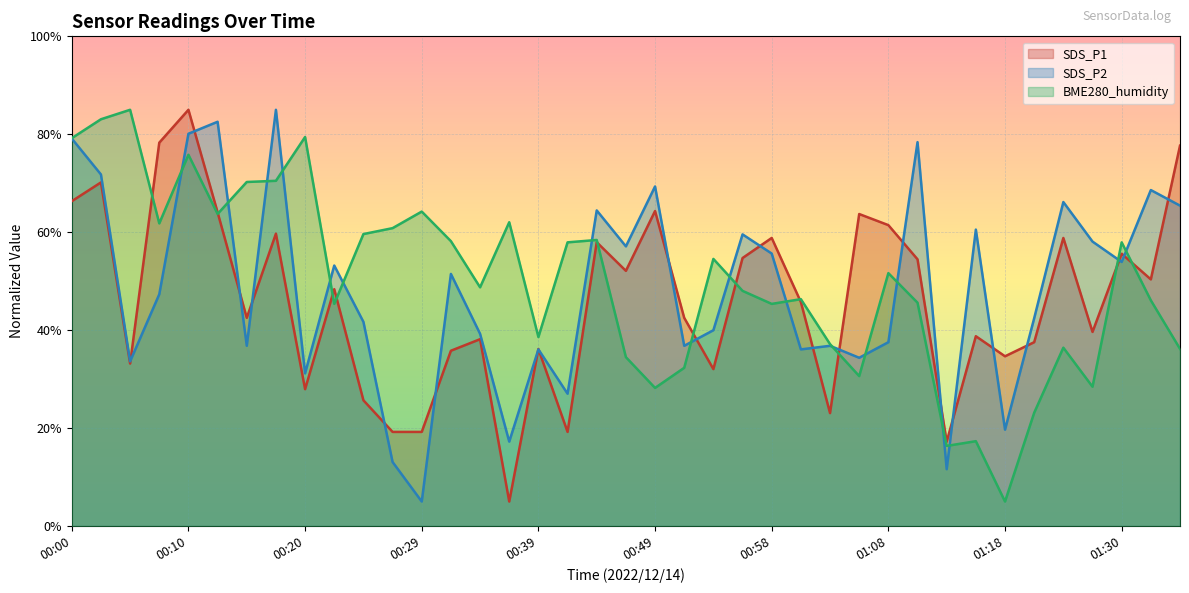

What is the total value across all series at 00:15?

149.6